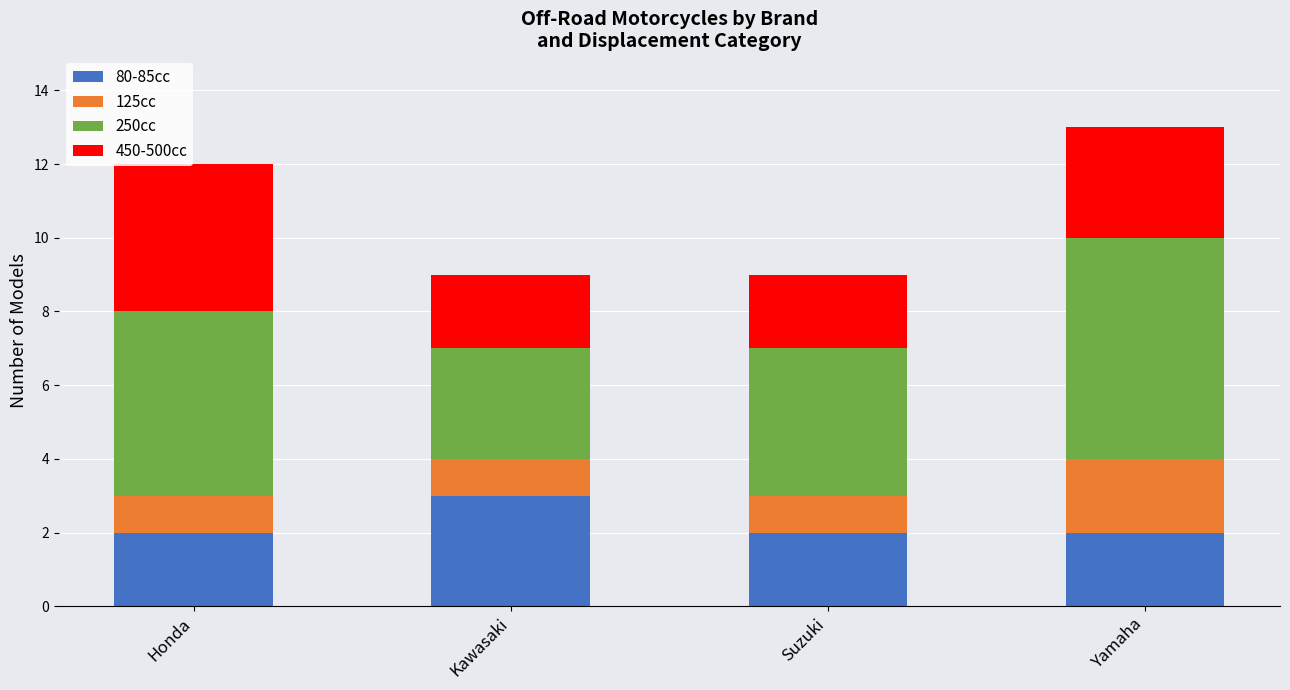

The 80-85cc series shows 2 at Honda. True or false?

True